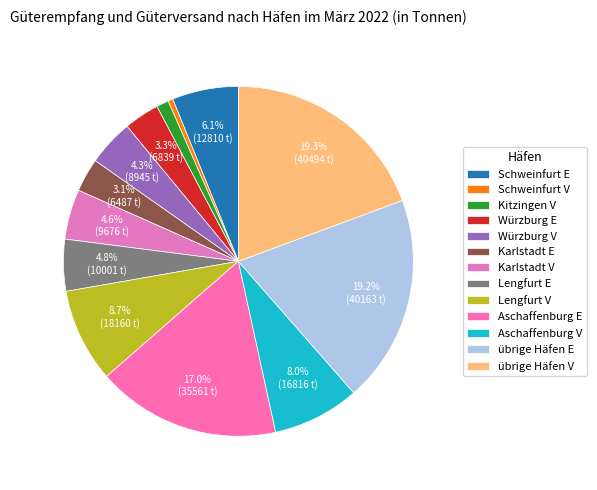

Which has a higher value, Aschaffenburg V or übrige Häfen E?

übrige Häfen E